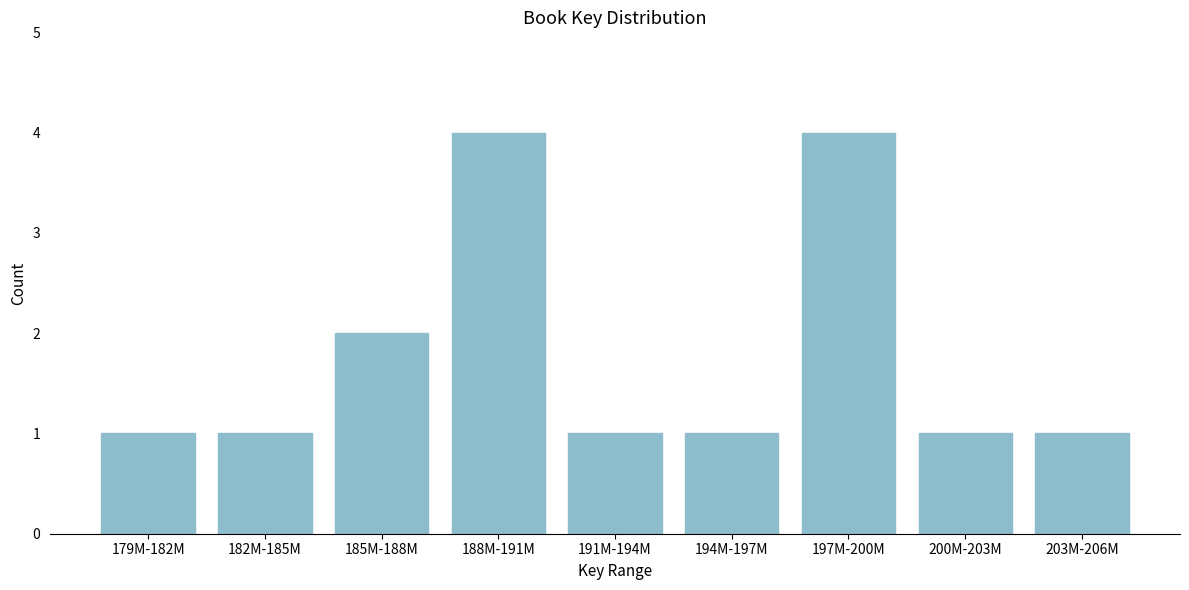

Reading left to right, list all the values displayed in this chart.

179M-182M=1	182M-185M=1	185M-188M=2	188M-191M=4	191M-194M=1	194M-197M=1	197M-200M=4	200M-203M=1	203M-206M=1